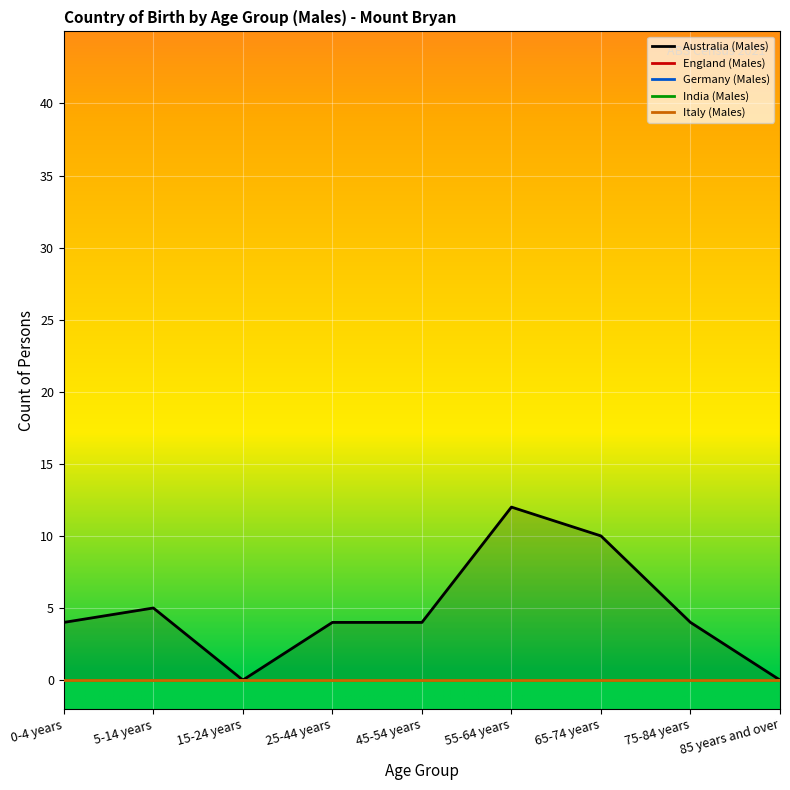

What is the label of the 7th point from the right?

15-24 years